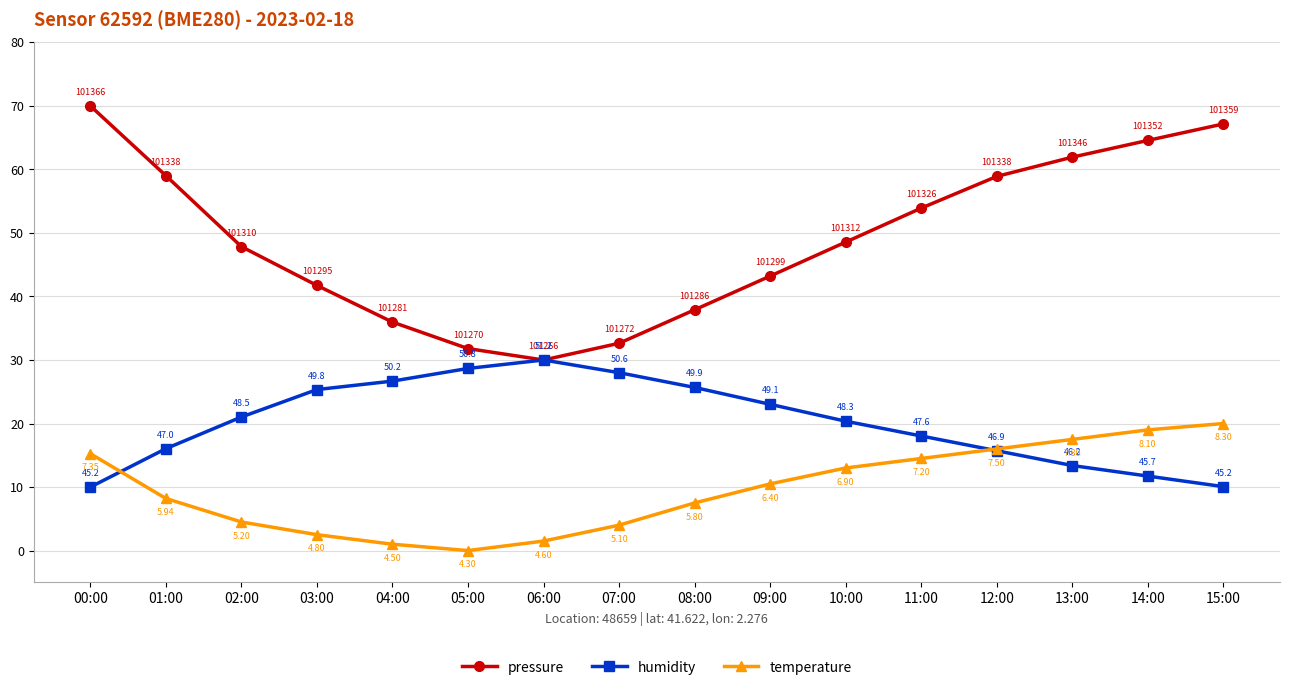

What is the difference between the second highest and minimum values in the temperature series?

19.0